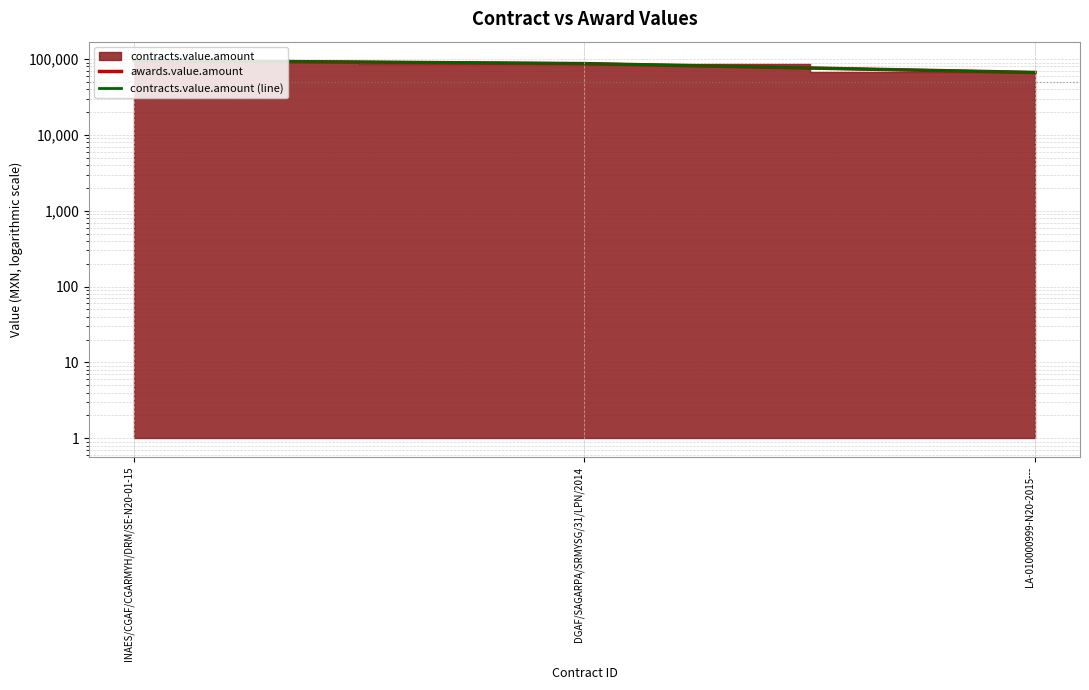

At which label is awards.value.amount closest to 81111?

DGAF/SAGARPA/SRMYSG/31/LPN/2014